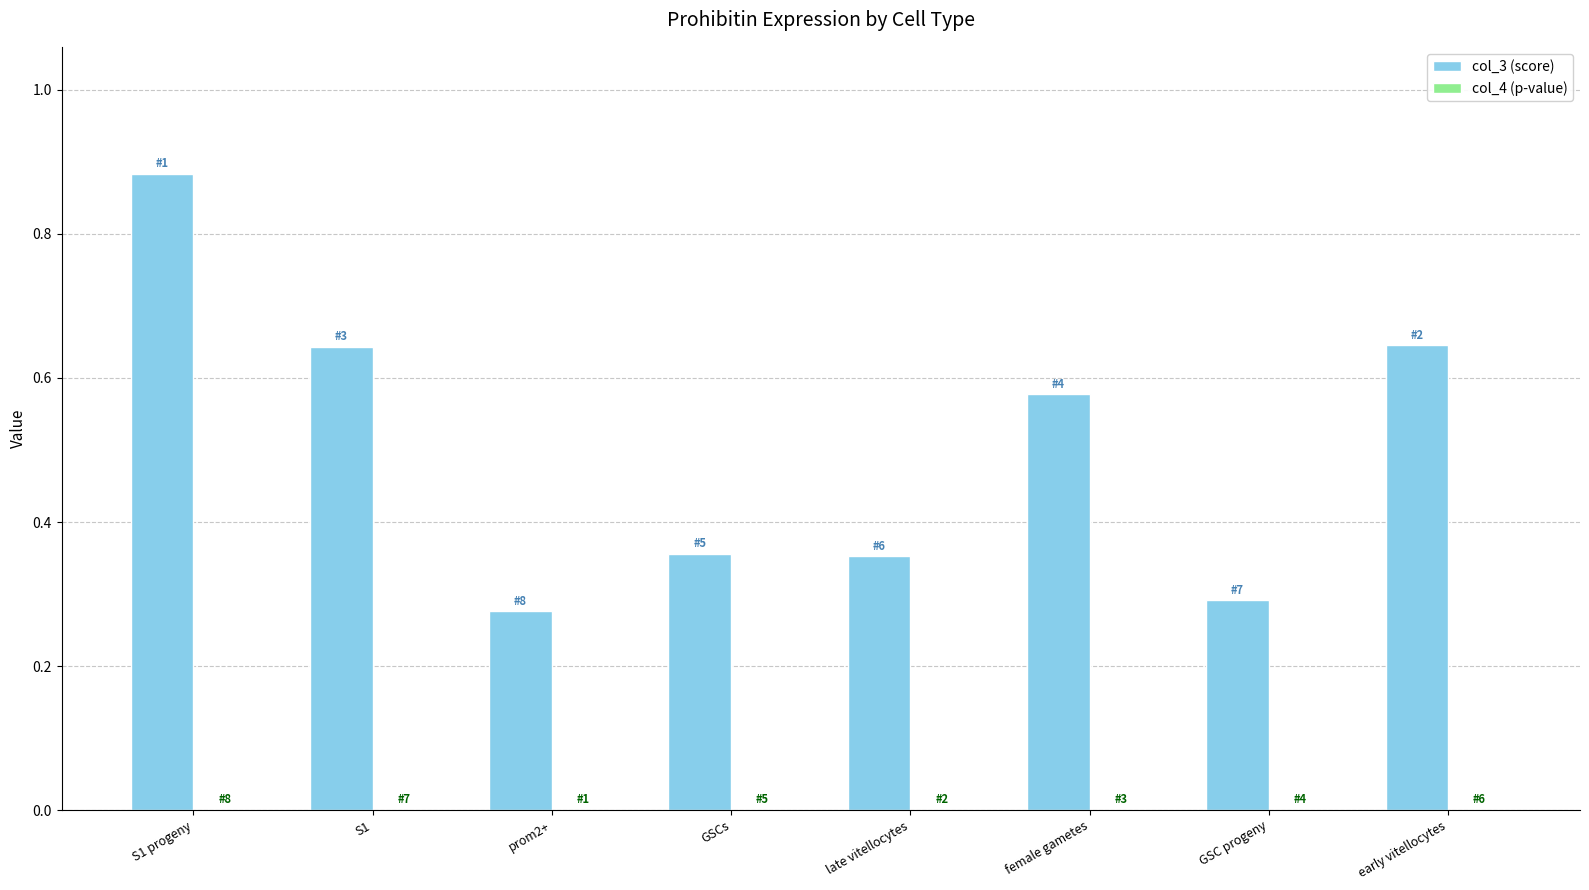

Which series has the largest total across all categories?

col_3 (score)